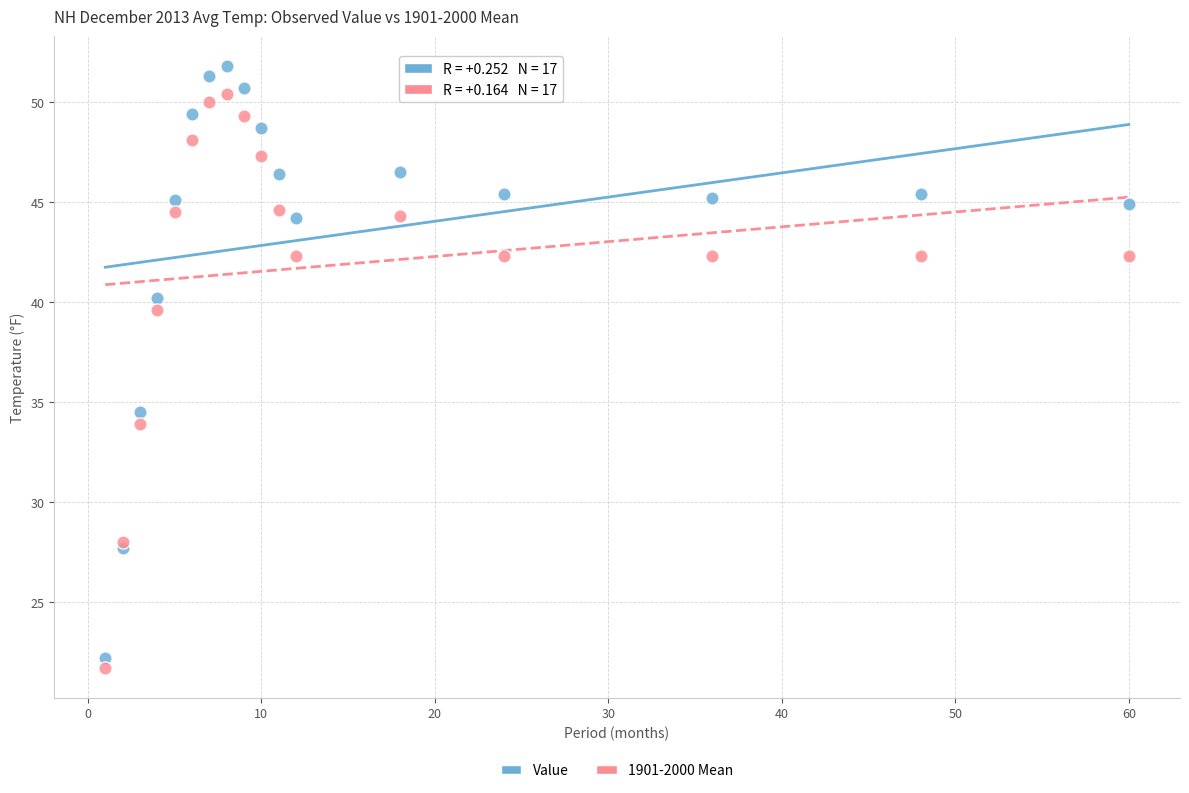

Which series reaches the maximum Y coordinate?

Value